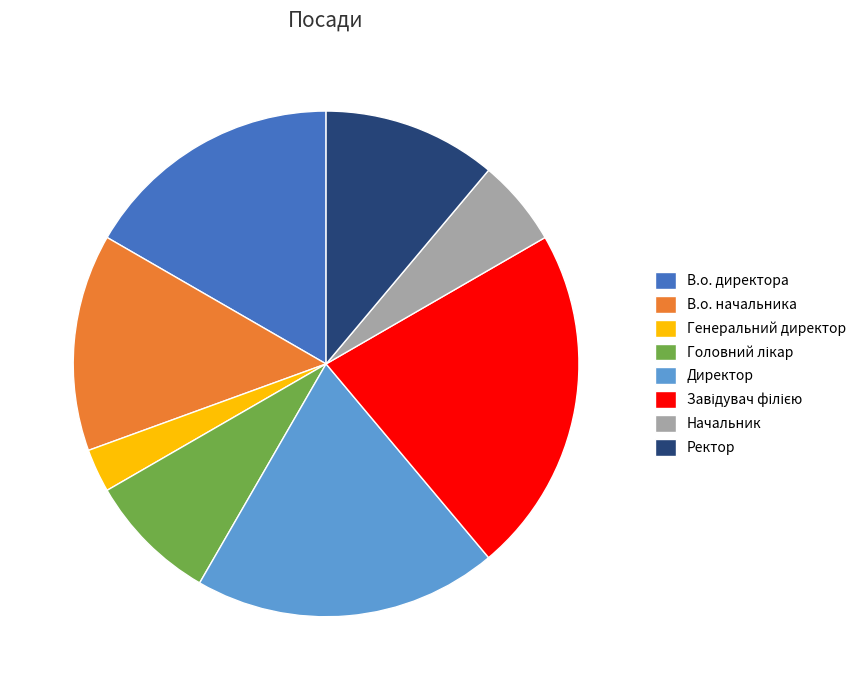

Count the number of slices in the pie.

8